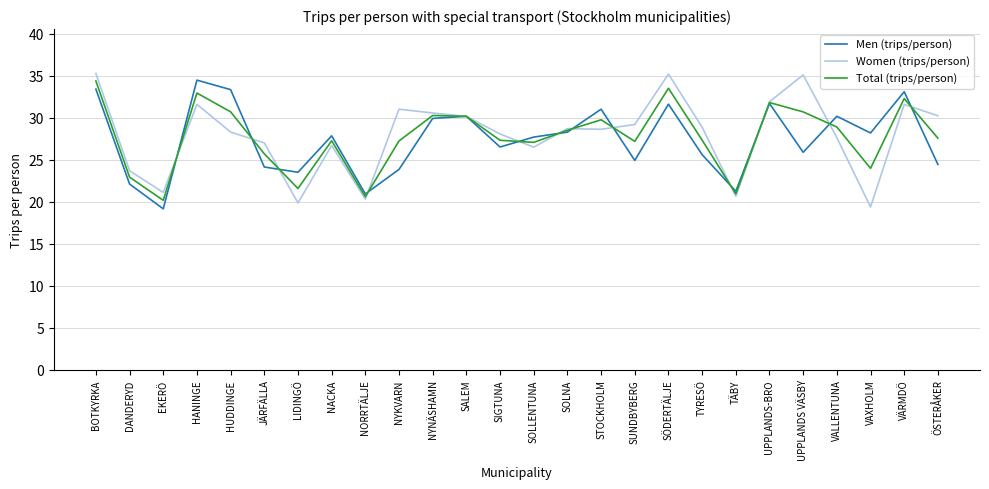

What position from the right is SOLNA?

12